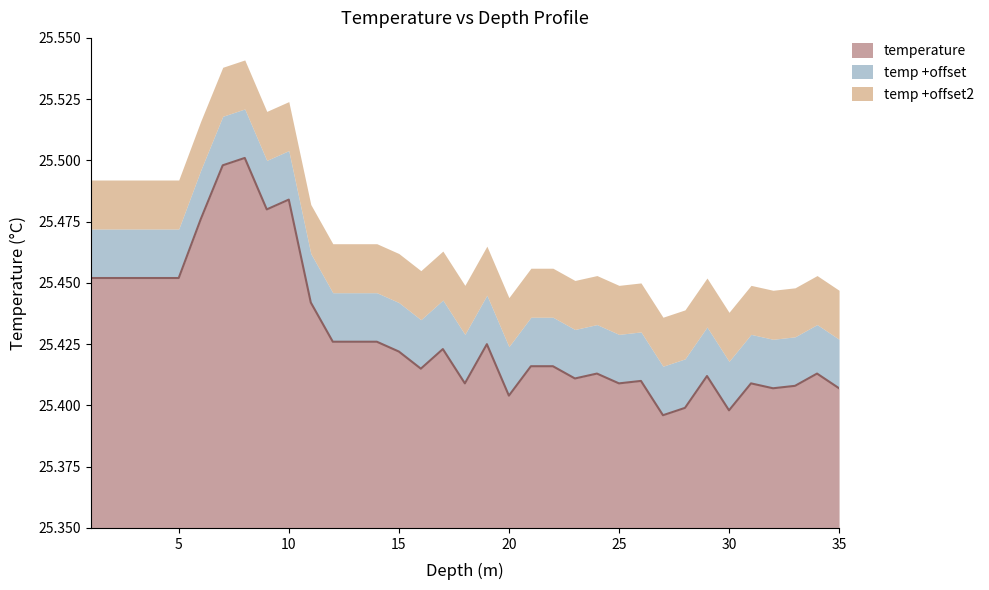

List the labels in order of value, smallest first.

27.0, 30.0, 28.0, 20.0, 32.0, 35.0, 33.0, 18.0, 25.0, 31.0, 26.0, 23.0, 29.0, 24.0, 34.0, 16.0, 21.0, 22.0, 15.0, 17.0, 19.0, 12.0, 13.0, 14.0, 11.0, 1.0, 2.0, 3.0, 4.0, 5.0, 6.0, 9.0, 10.0, 7.0, 8.0